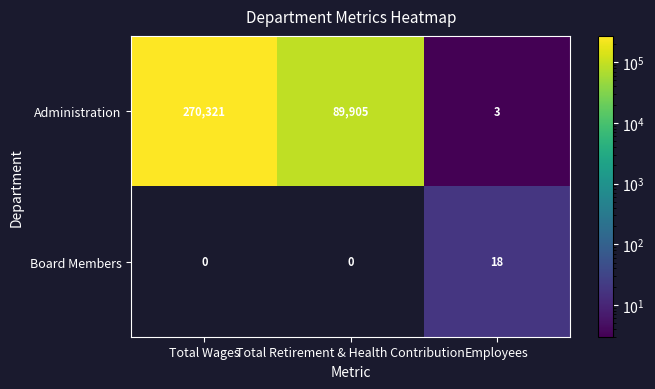

Reading left to right, what are all the values shown in this chart?

Administration: Total Wages=270321	Total Retirement & Health Contribution=89905	Employees=3
Board Members: Total Wages=0	Total Retirement & Health Contribution=0	Employees=18